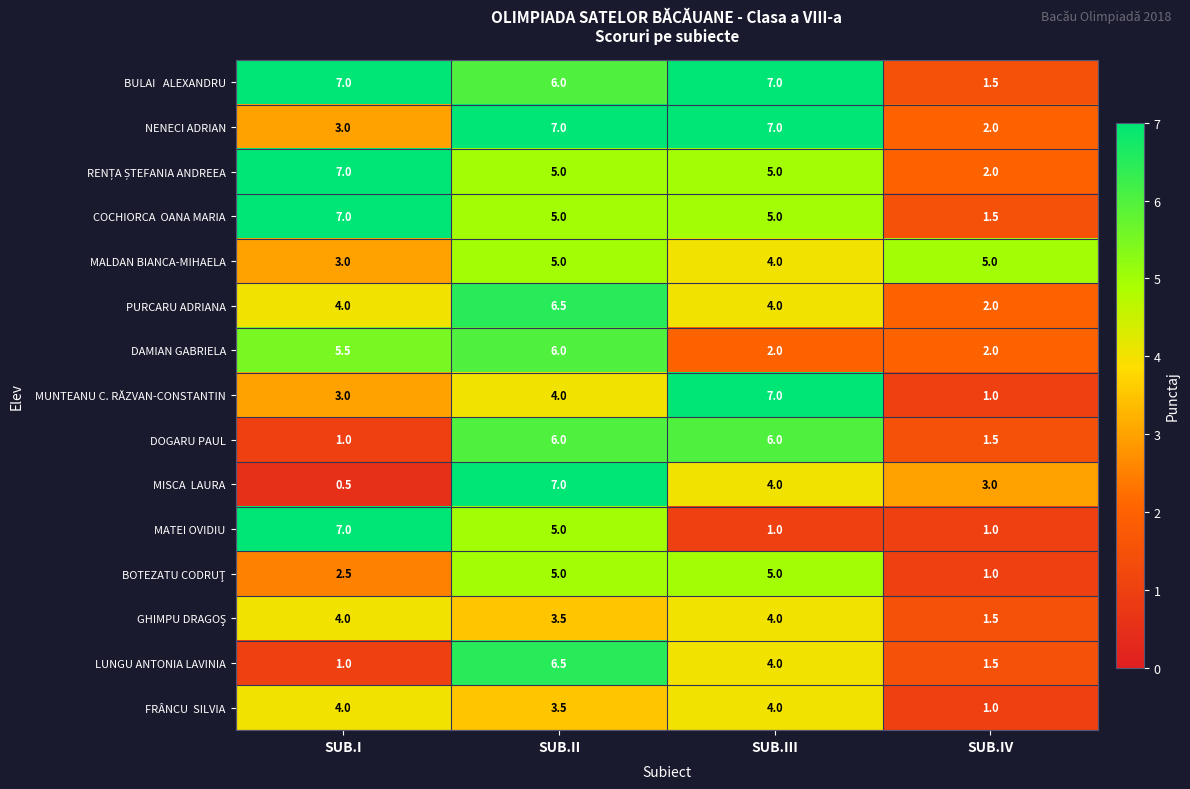

What is the sum of all DOGARU PAUL values?

14.5